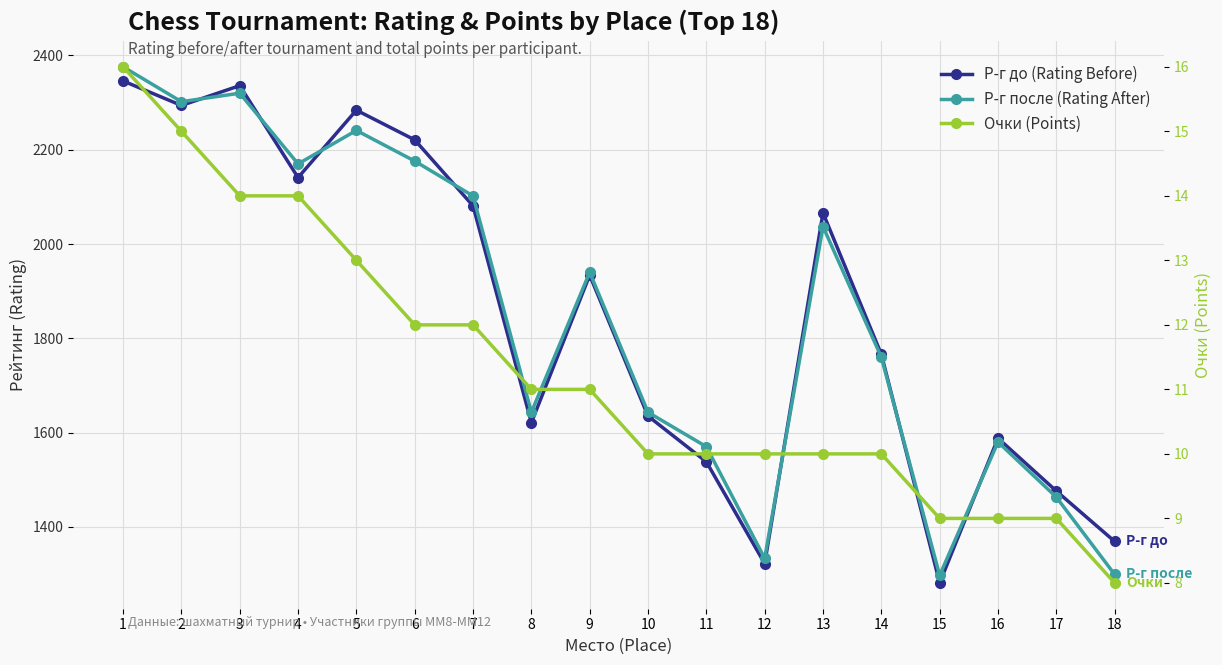

At which label is Р-г после (Rating After) closest to 1836?

14